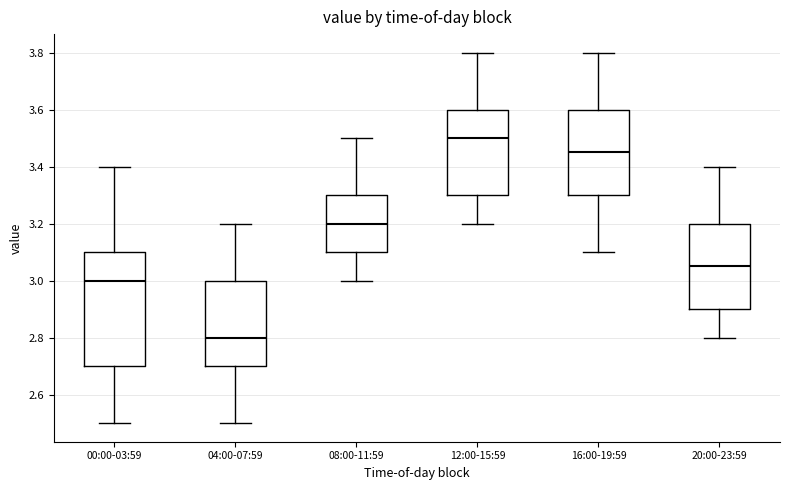

Reading left to right, transcribe this box plot: for each box, give where its median line is, the range the box spans, and where its two whiskers end, as read against the y-axis. The values are not printed on the chart, so give them approximately, as read against the axis.

00:00-03:59: median 3.00, box 2.70 to 3.10, whiskers 2.50 to 3.40
04:00-07:59: median 2.80, box 2.70 to 3.00, whiskers 2.50 to 3.20
08:00-11:59: median 3.20, box 3.10 to 3.30, whiskers 3.00 to 3.50
12:00-15:59: median 3.50, box 3.30 to 3.60, whiskers 3.20 to 3.80
16:00-19:59: median 3.46, box 3.30 to 3.60, whiskers 3.10 to 3.80
20:00-23:59: median 3.06, box 2.90 to 3.20, whiskers 2.80 to 3.40